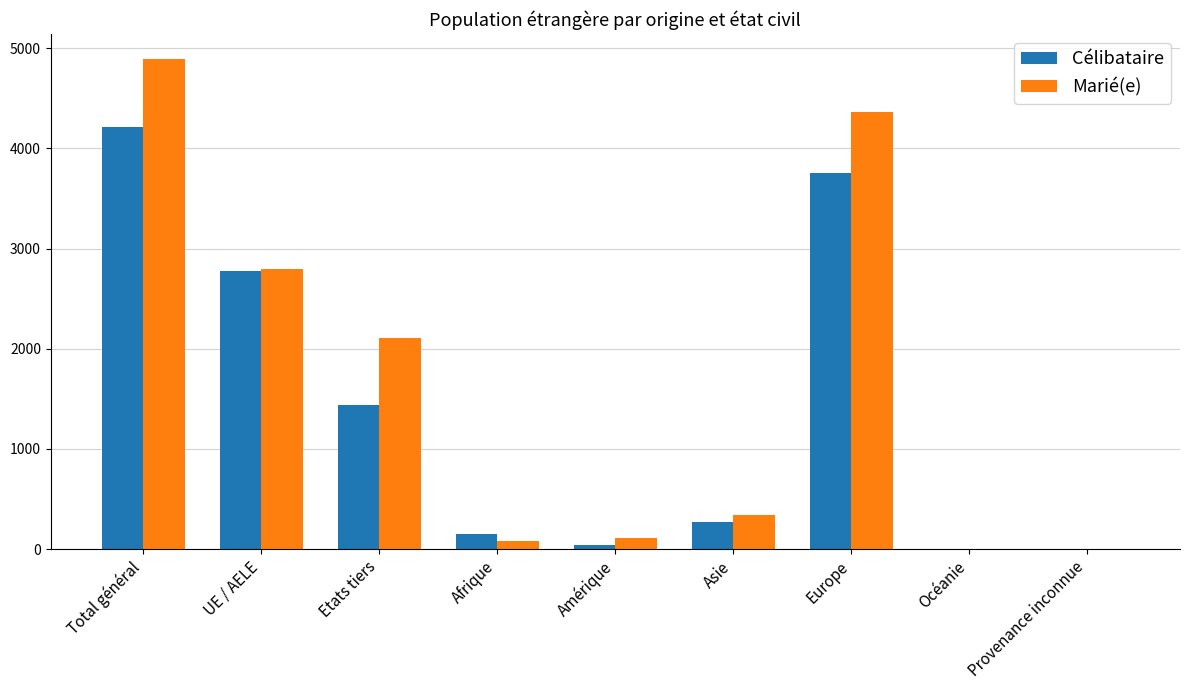

At which category is the sum across all series the highest?

Total général